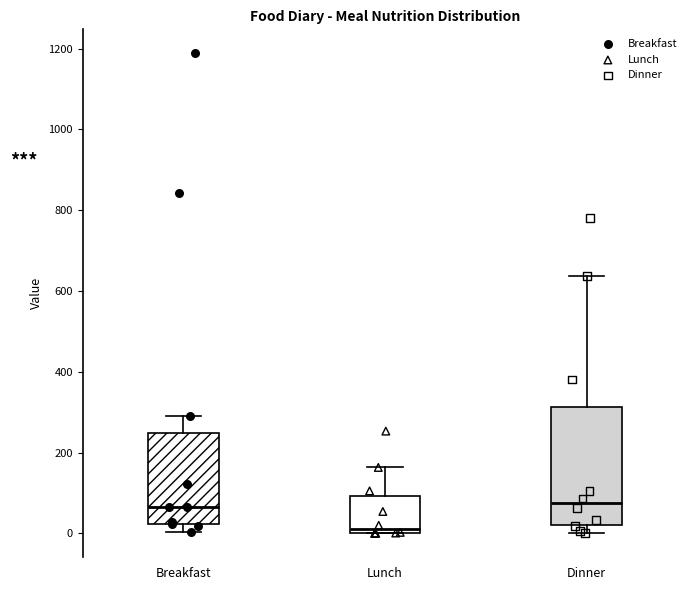

Where is the upper edge of the box for Lunch on the y-axis? The values are not printed on the chart, so give them approximately, as read against the axis.

100